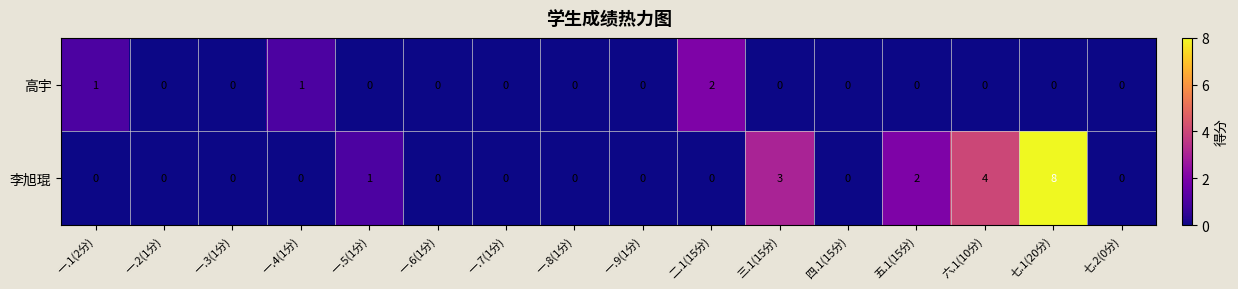

The 高宇 series shows -1 at 七.2(0分). True or false?

False